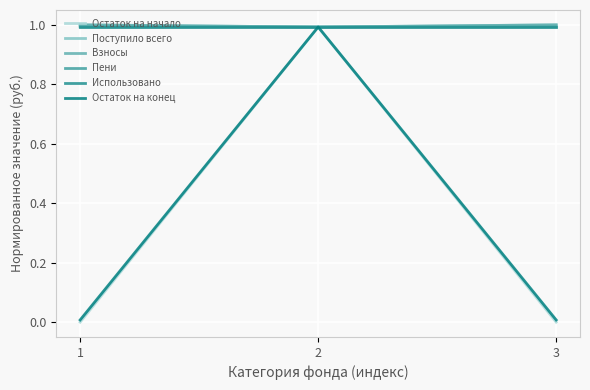

At which label does Пени reach its peak?

1